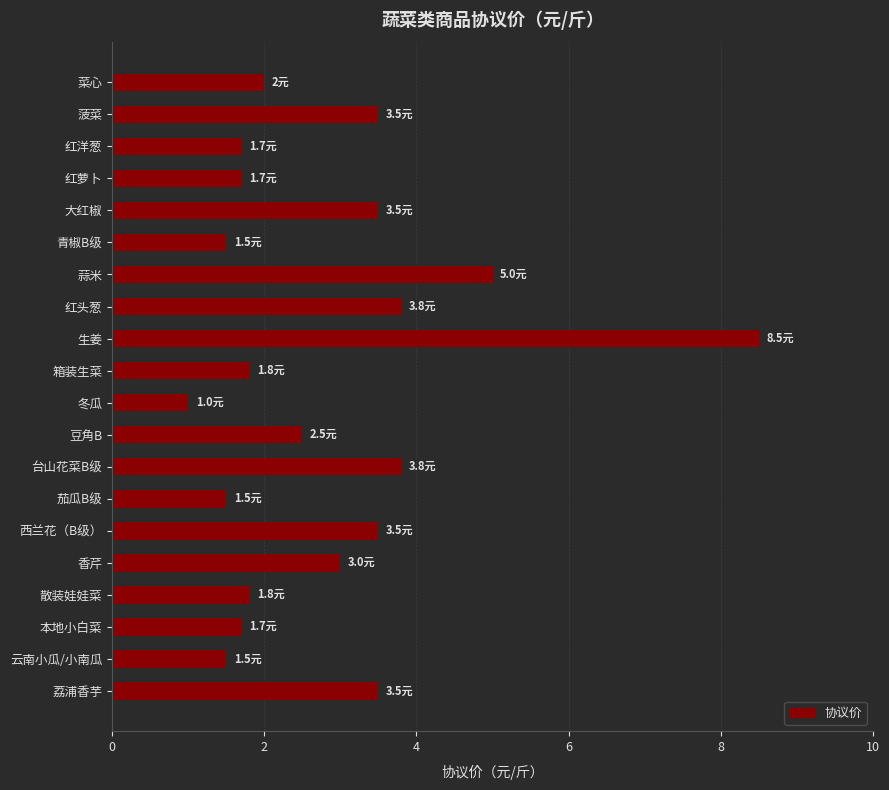

What is the sum of all values?

56.8